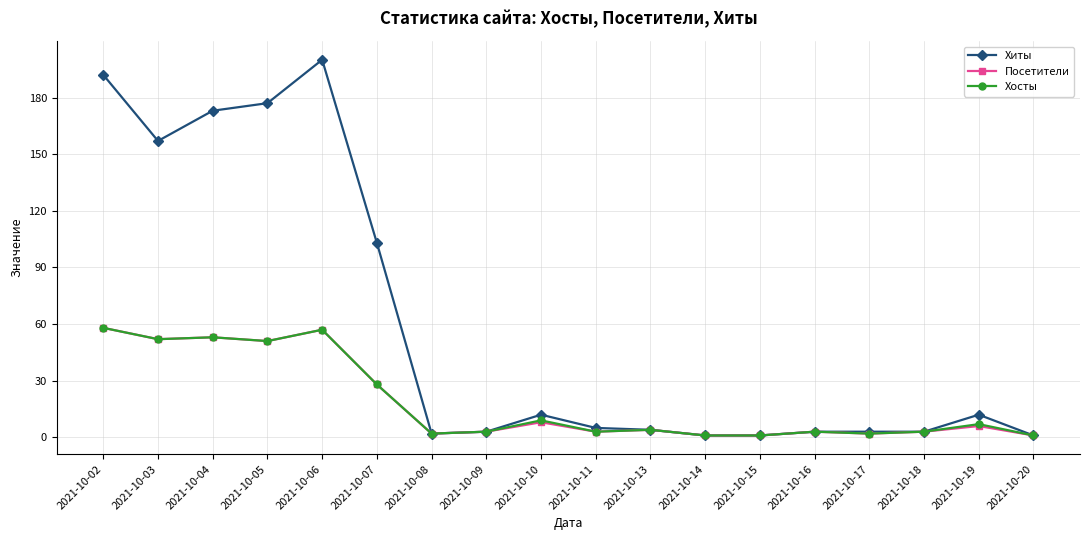

At which category does the chart reach its peak across all series?

2021-10-06